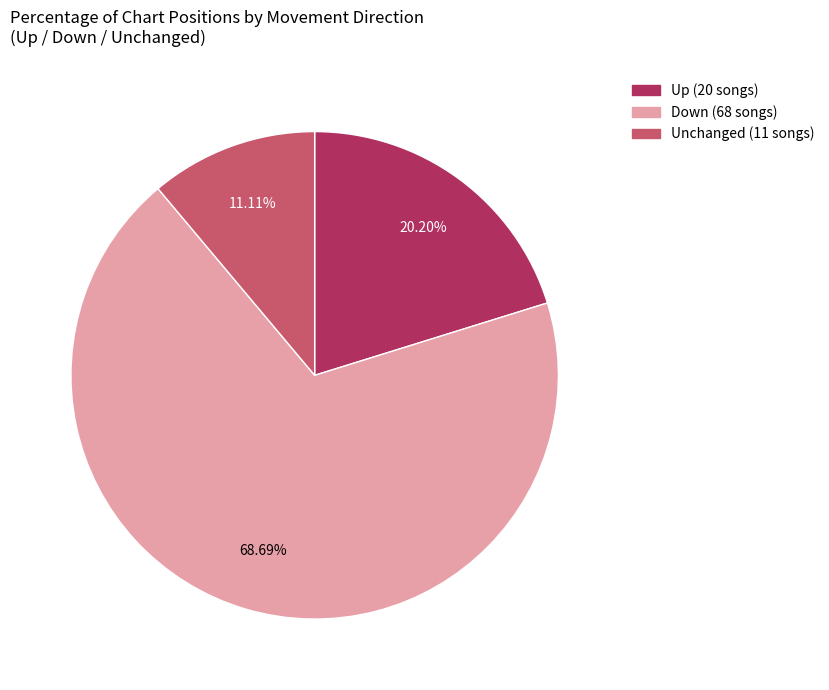

Does any single category account for the majority?

Yes